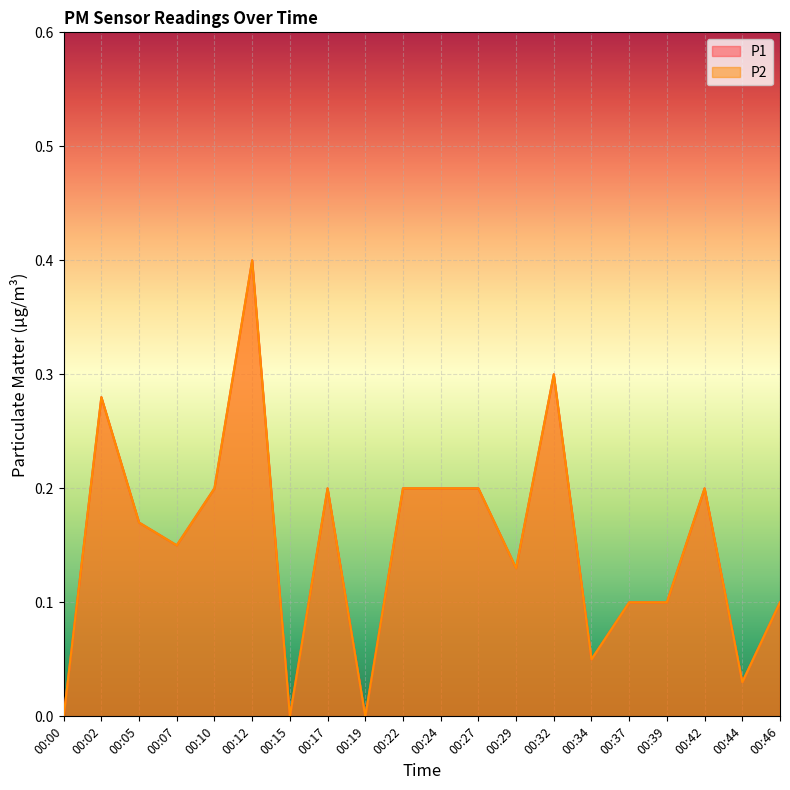

Where is the first local maximum for P2?

00:02